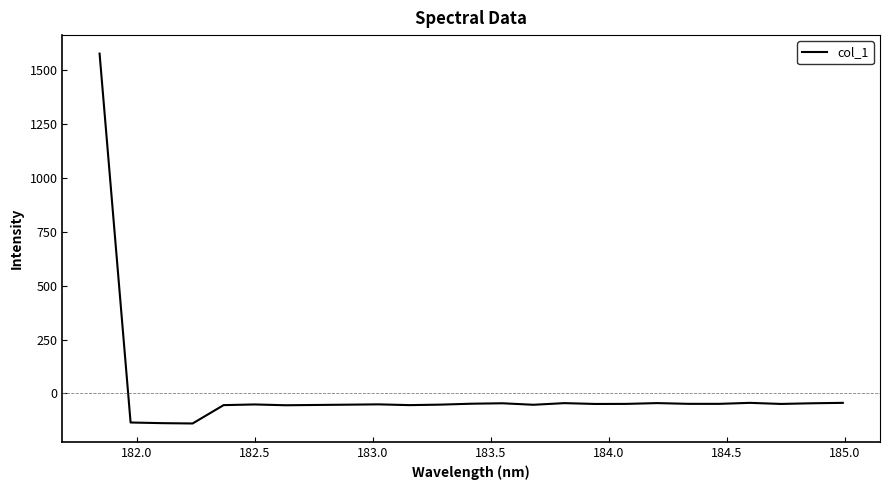

What is the greatest value displayed?

1576.9